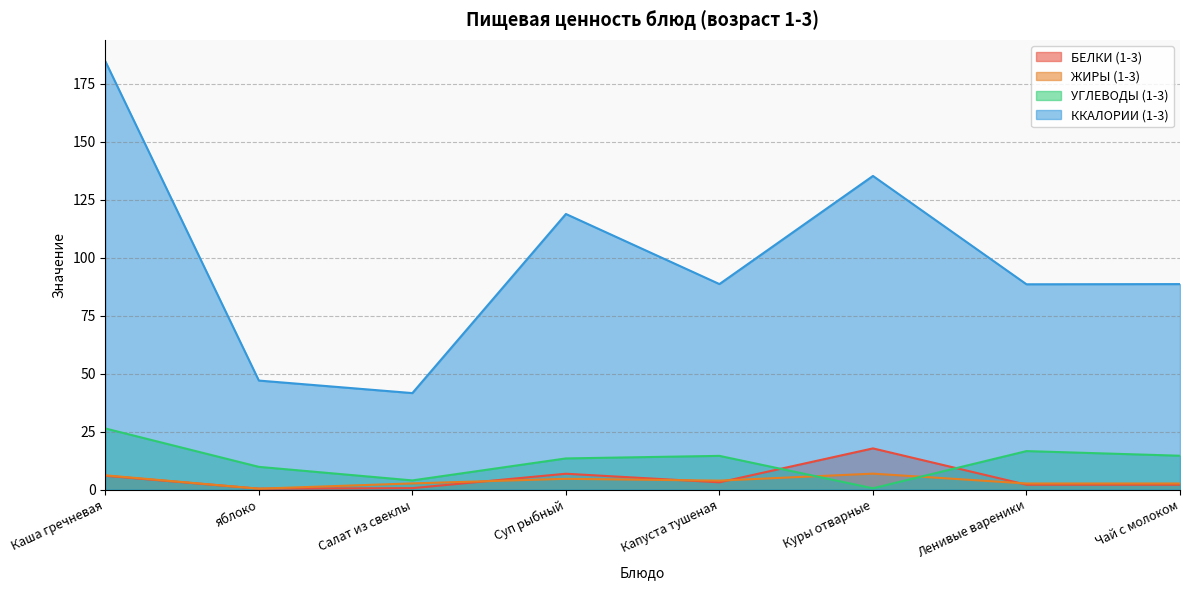

Reading right to left, list all the values displayed in this chart.

БЕЛКИ (1-3): 2.1	2.1	17.8	3.1	6.8	0.6	0.4	6.0
ЖИРЫ (1-3): 2.6	2.6	6.9	3.9	4.7	2.7	0.4	6.2
УГЛЕВОДЫ (1-3): 14.6	16.6	0.6	14.5	13.4	4.0	9.8	26.4
ККАЛОРИИ (1-3): 88.6	88.5	135.2	88.6	118.8	41.6	47.0	184.6